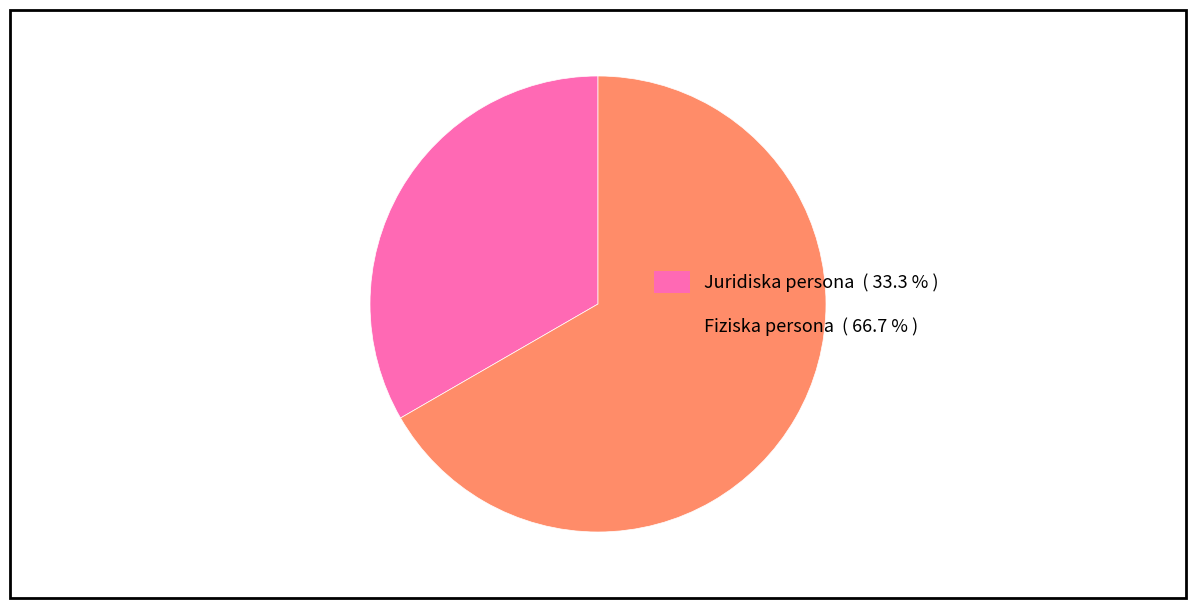

What is the smallest slice in the pie chart?

Juridiska persona